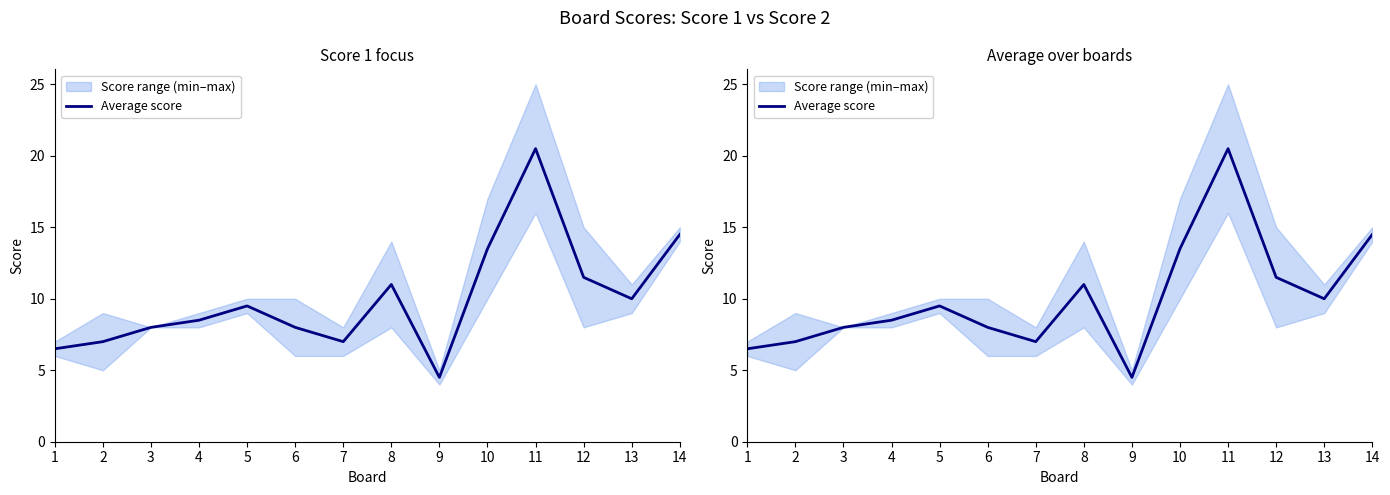

What is the average value?

10.0